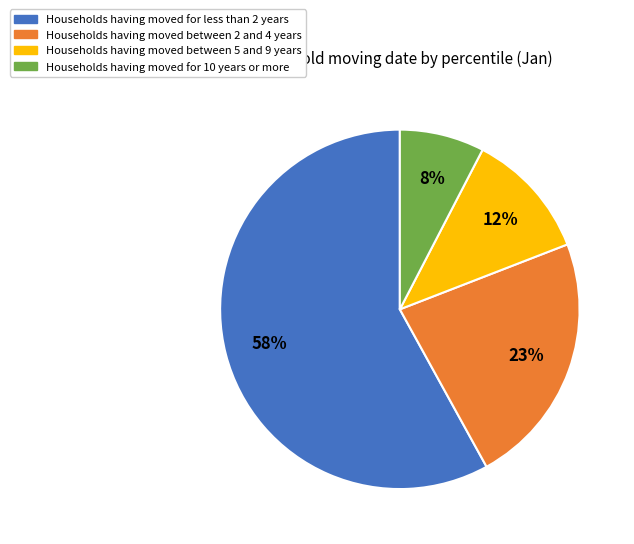

To the nearest percent, what is the difference between the largest and smallest slice percentages?

50%